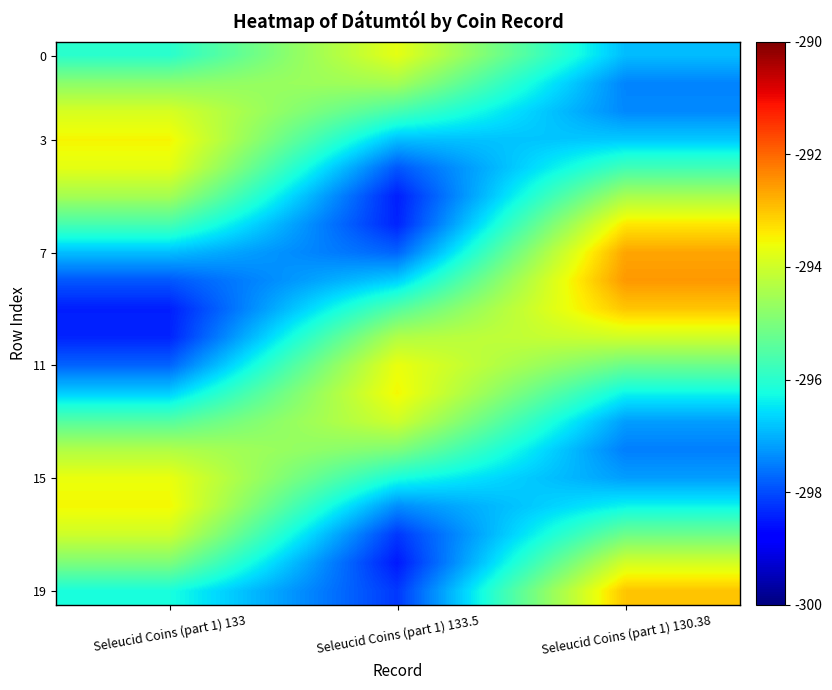

Count the number of categories in the chart.

3